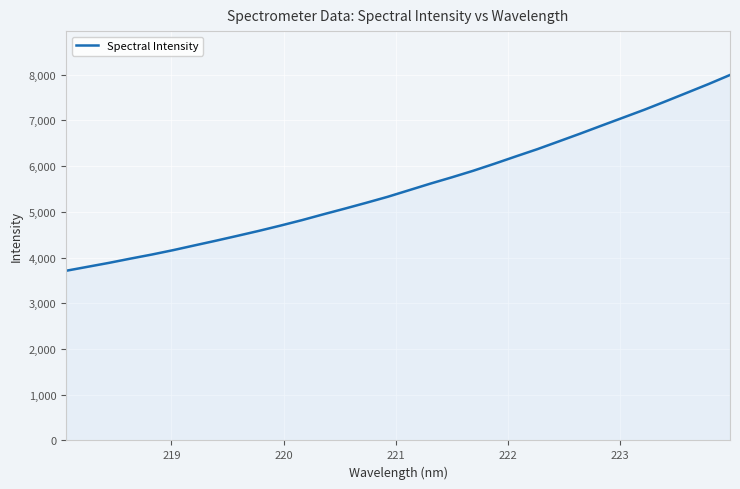

What is the greatest value displayed?

7992.9